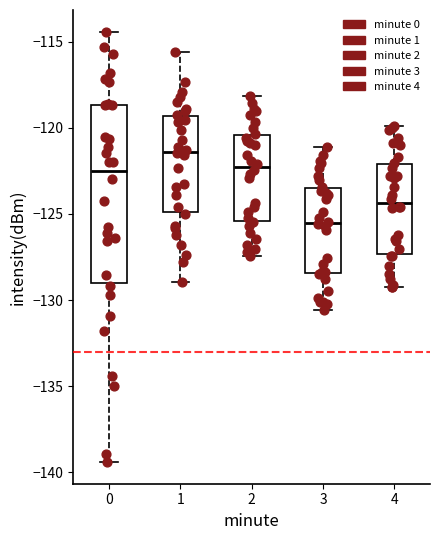

Which box's median line is the lowest?

3